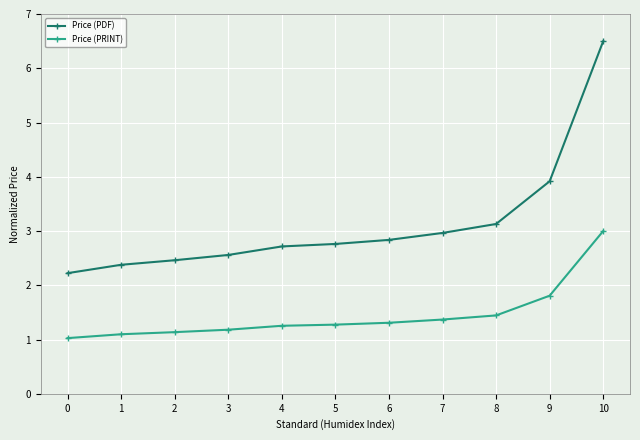

What is the spread (max minus min) of values at 2?

1.3